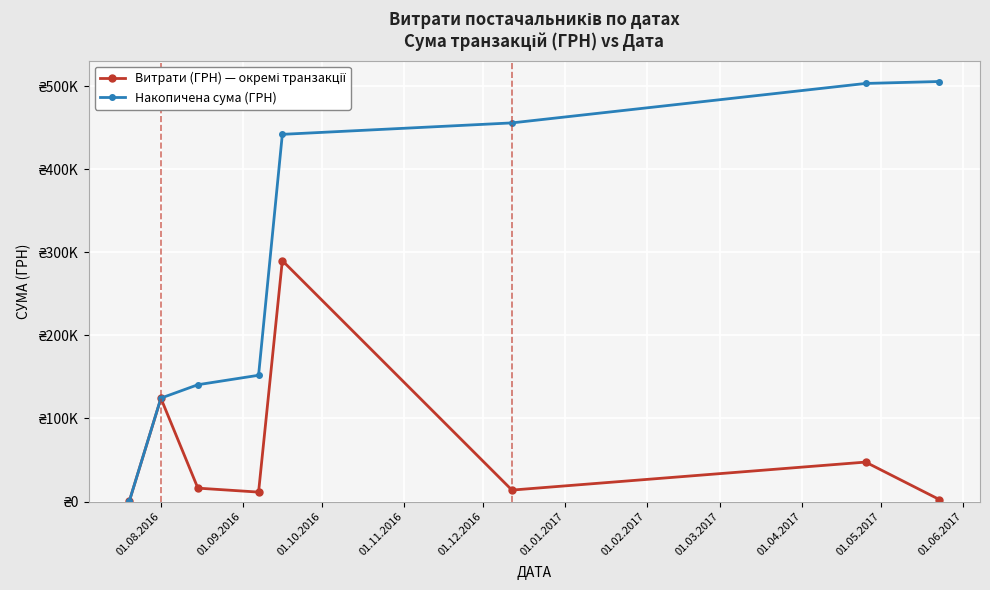

True or false: Накопичена сума (ГРН) and Витрати (ГРН) — окремі транзакції cross at least once.

False